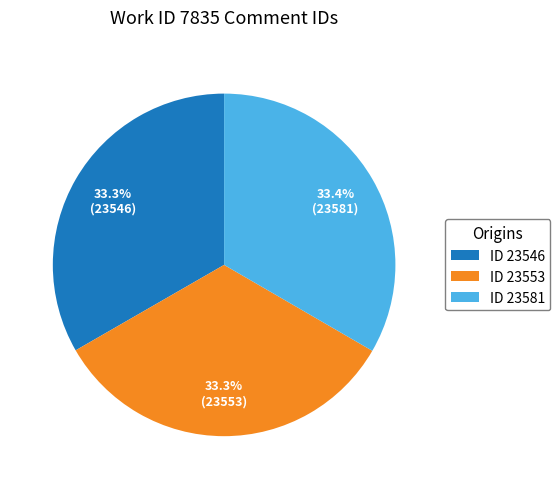

Approximately how many times larger is the value at ID 23581 compared to ID 23546?

1.0